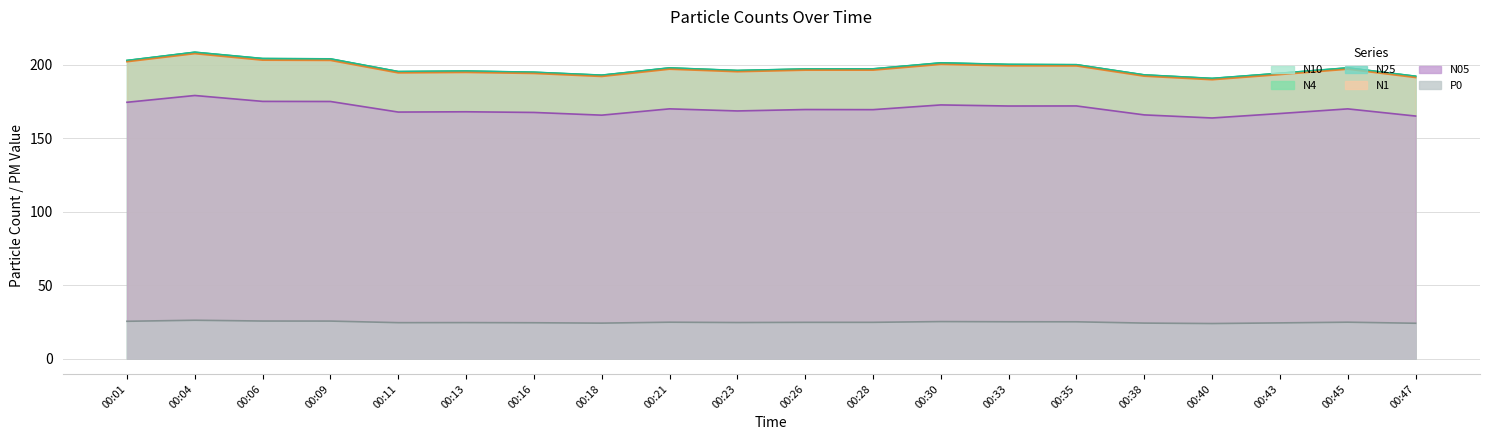

Where is N1 nearest to the value 198?

00:45